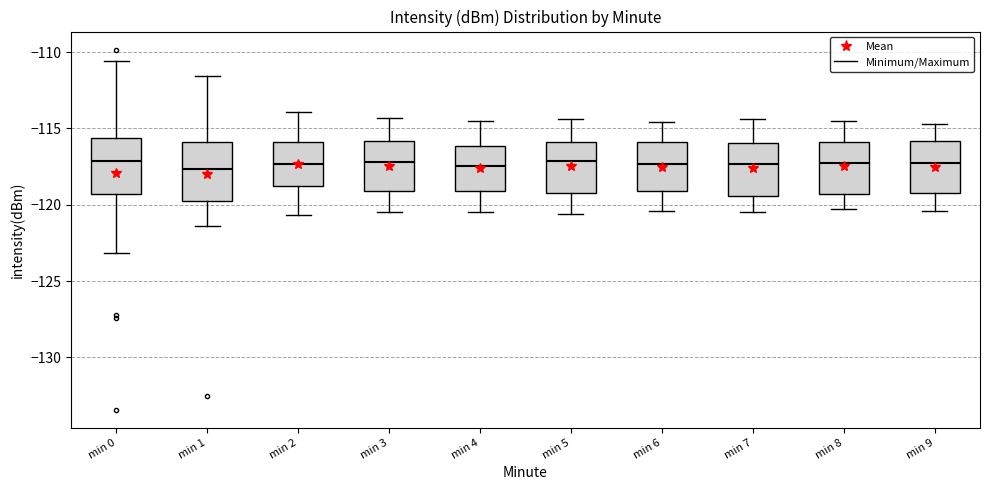

Reading left to right, transcribe this box plot: for each box, give where its median line is, the range the box spans, and where its two whiskers end, as read against the y-axis. The values are not printed on the chart, so give them approximately, as read against the axis.

min 0: median -117.0, box -119.5 to -115.5, whiskers -123.0 to -110.5
min 1: median -117.5, box -119.5 to -116.0, whiskers -121.5 to -111.5
min 2: median -117.5, box -119.0 to -116.0, whiskers -120.5 to -114.0
min 3: median -117.0, box -119.0 to -116.0, whiskers -120.5 to -114.5
min 4: median -117.5, box -119.0 to -116.0, whiskers -120.5 to -114.5
min 5: median -117.0, box -119.0 to -116.0, whiskers -120.5 to -114.5
min 6: median -117.5, box -119.0 to -116.0, whiskers -120.5 to -114.5
min 7: median -117.5, box -119.5 to -116.0, whiskers -120.5 to -114.5
min 8: median -117.0, box -119.5 to -116.0, whiskers -120.5 to -114.5
min 9: median -117.0, box -119.0 to -116.0, whiskers -120.5 to -114.5